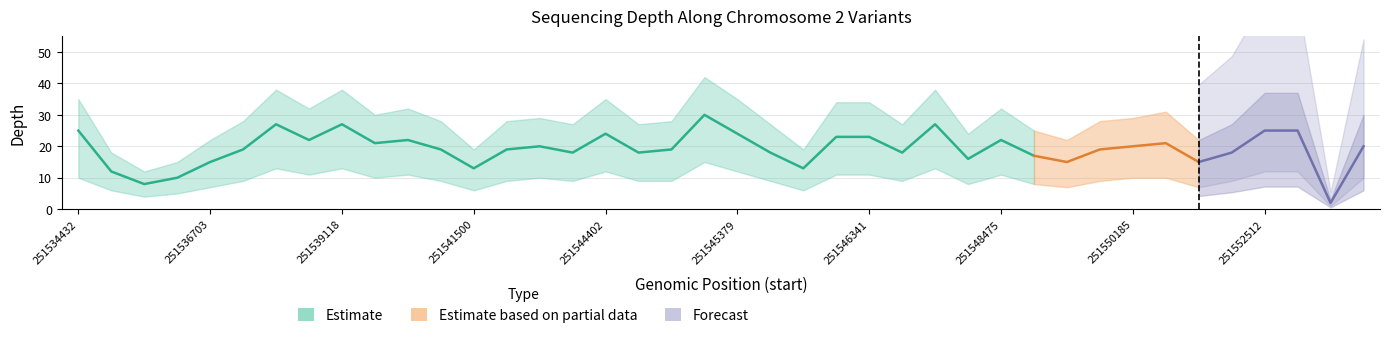

True or false: Estimate (depth lower) has more than 0 interior local peaks.

True